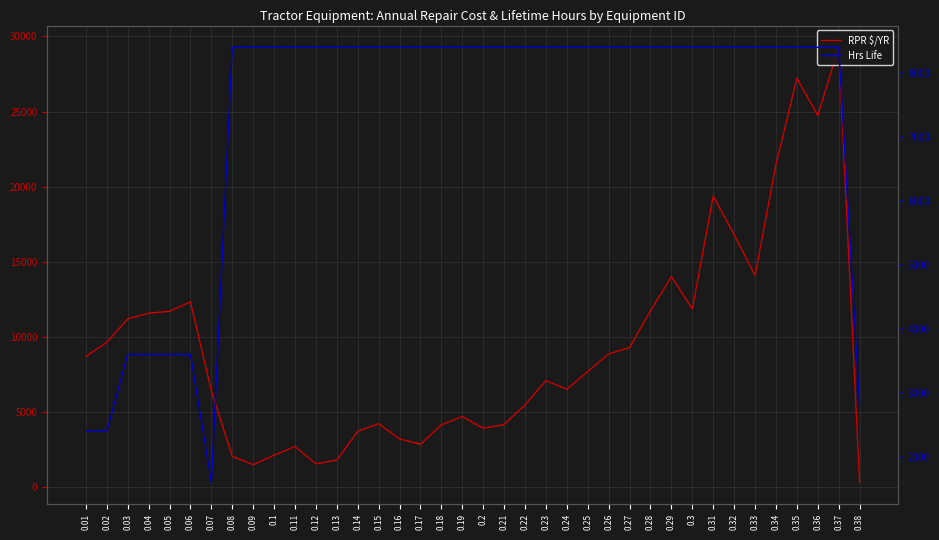

Which series has the widest spread of values?

RPR $/YR